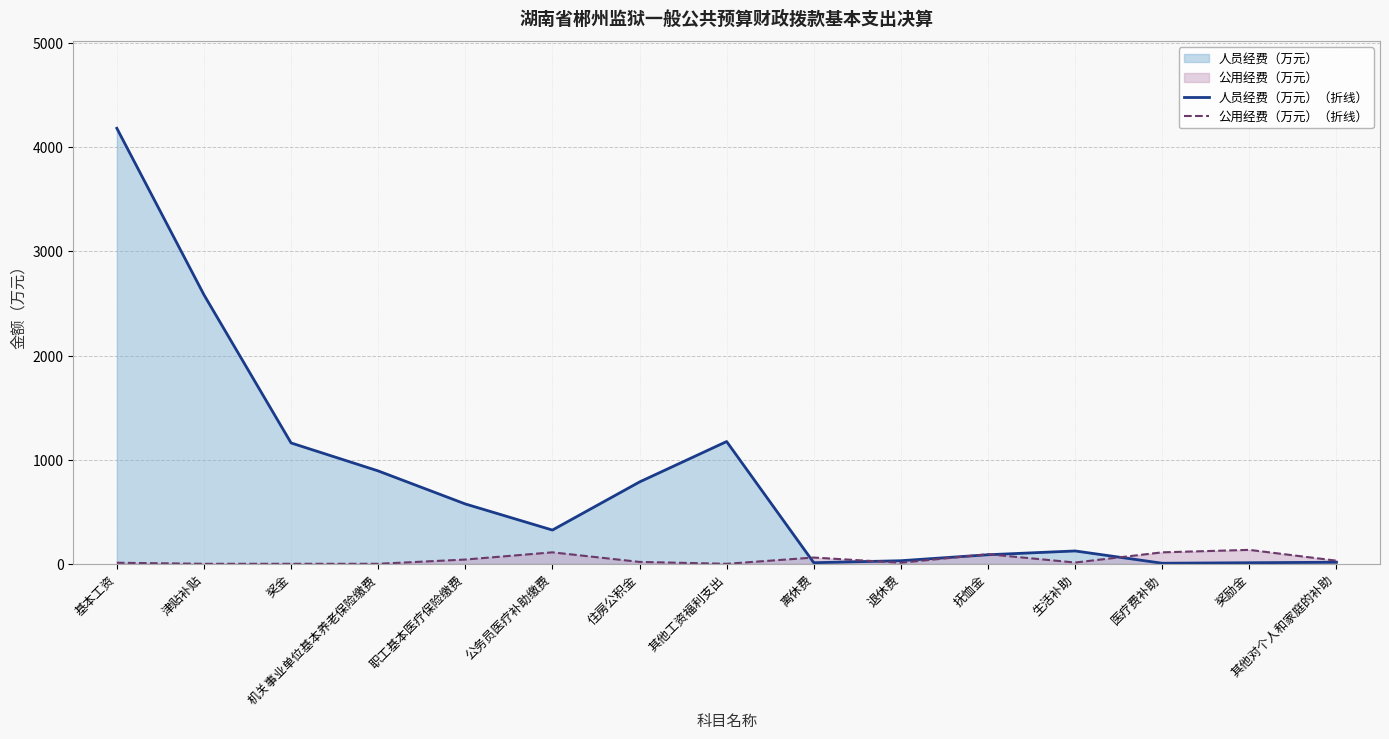

What is the difference between the maximum and minimum values in the 公用经费（万元）（折线） series?

133.7